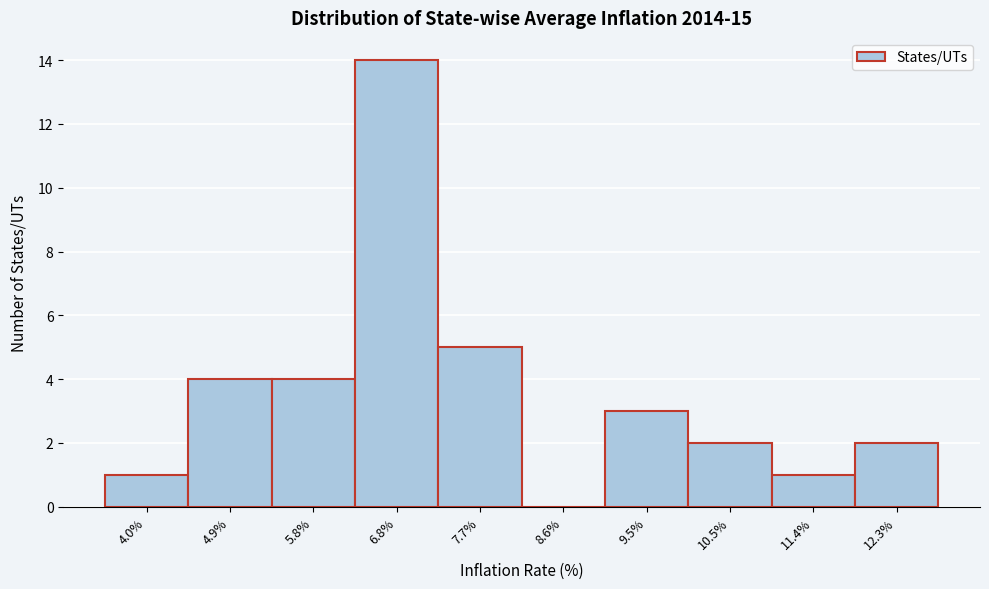

What is the height of the bar covering 10.01 to 10.94 on the x-axis? Neither the bar edges nor the heights are printed on the chart, so give them approximately, as read against the axes.

2